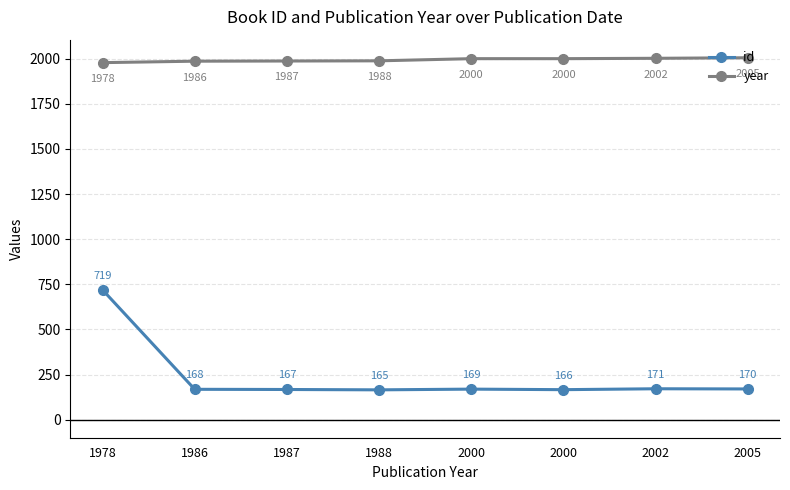

How many values in the year series are below 2000?

4